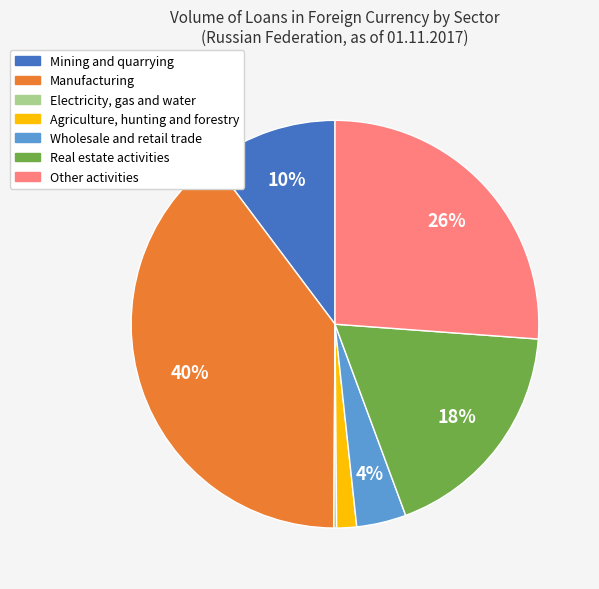

What is the largest slice in the pie chart?

Manufacturing